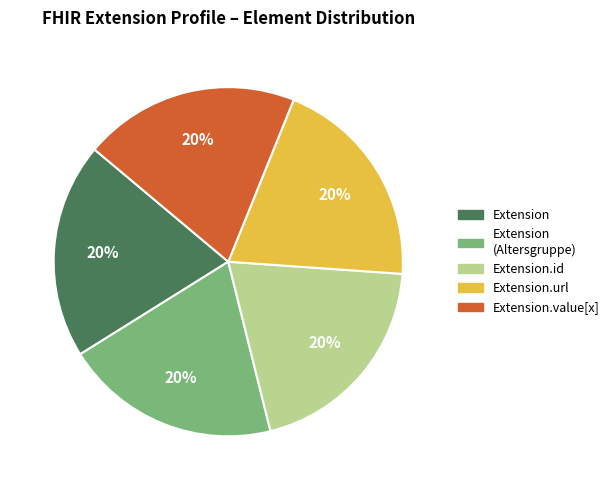

Does any single category account for the majority?

No